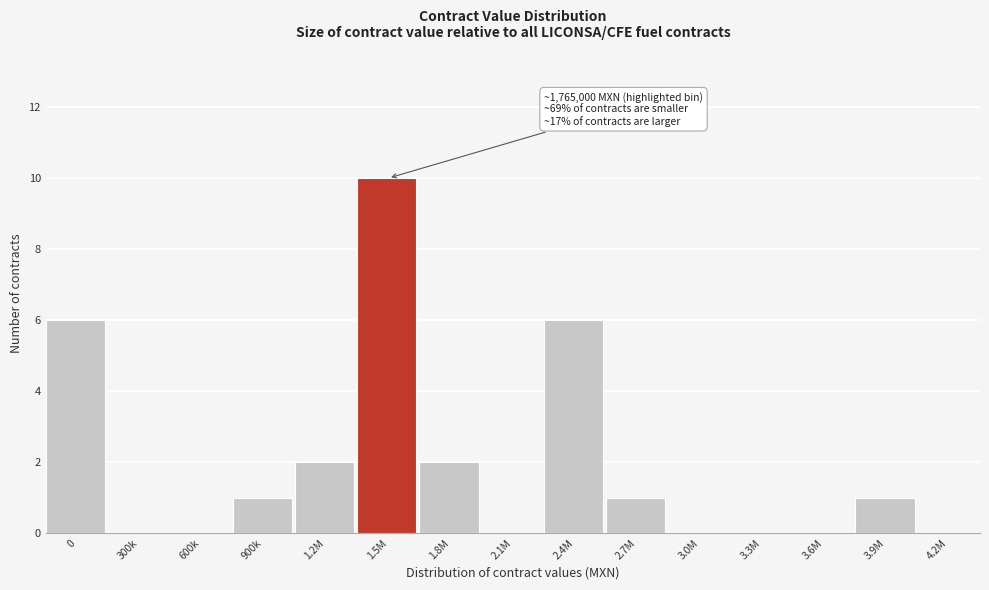

Reading right to left, what are all the values shown in this chart?

4.2M=0	3.9M=1	3.6M=0	3.3M=0	3.0M=0	2.7M=1	2.4M=6	2.1M=0	1.8M=2	1.5M=10	1.2M=2	900k=1	600k=0	300k=0	0=6